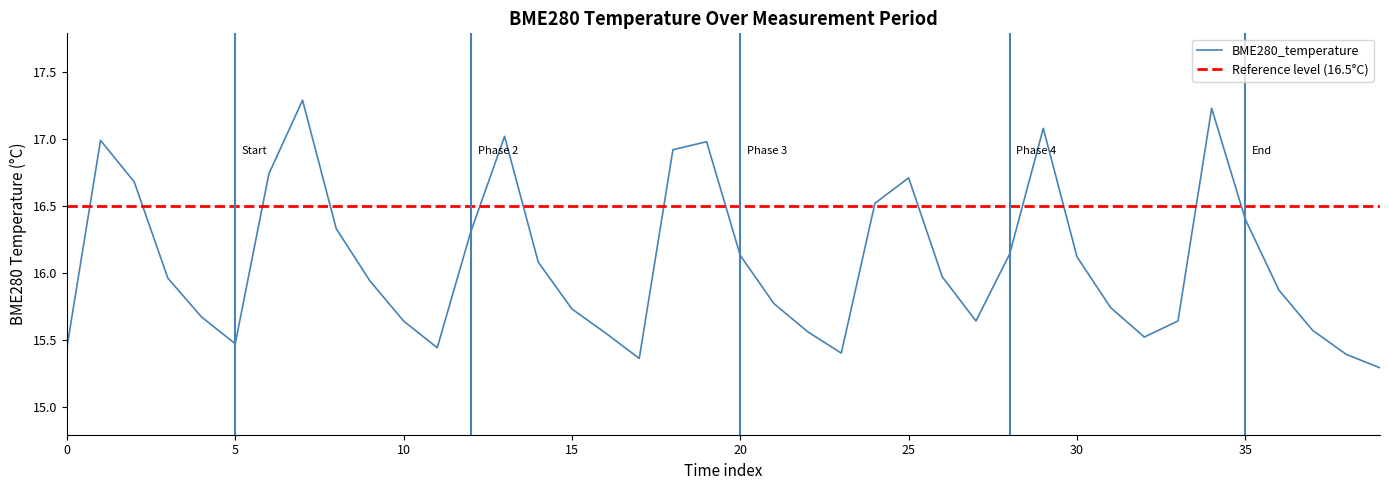

What is the minimum value for BME280_temperature?

15.3